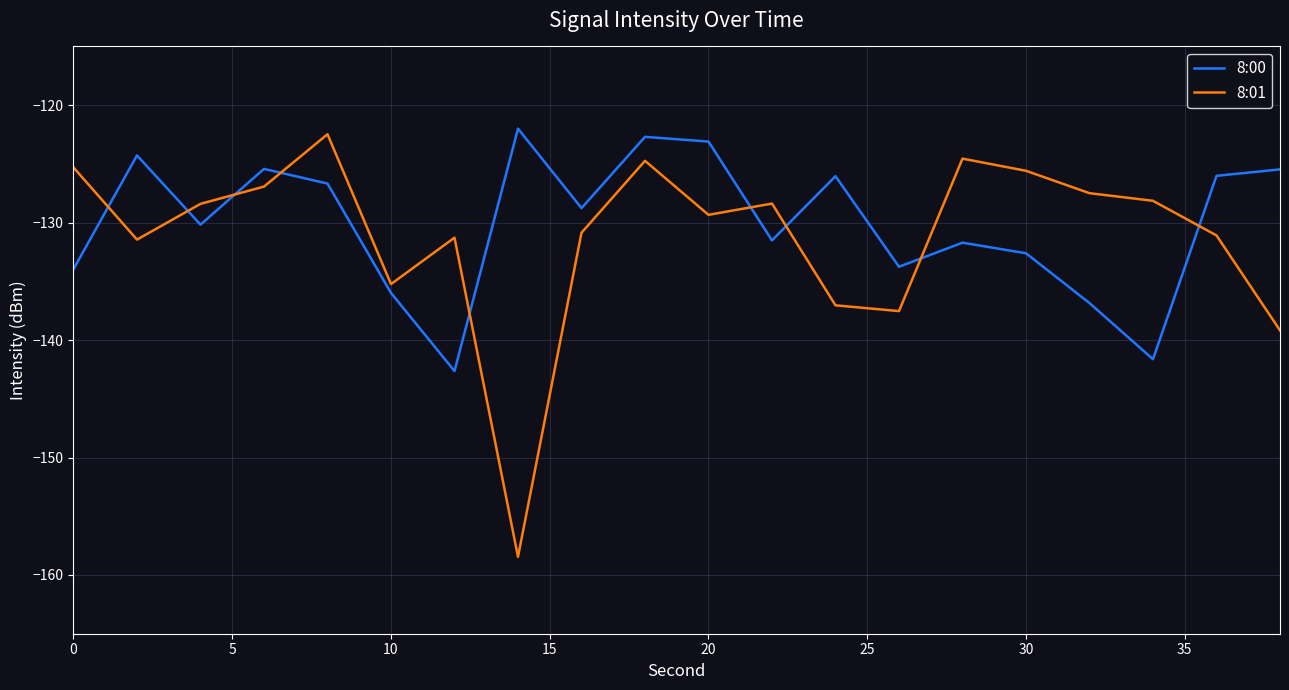

Which series ends up on top after the final intersection of 8:01 and 8:00?

8:00